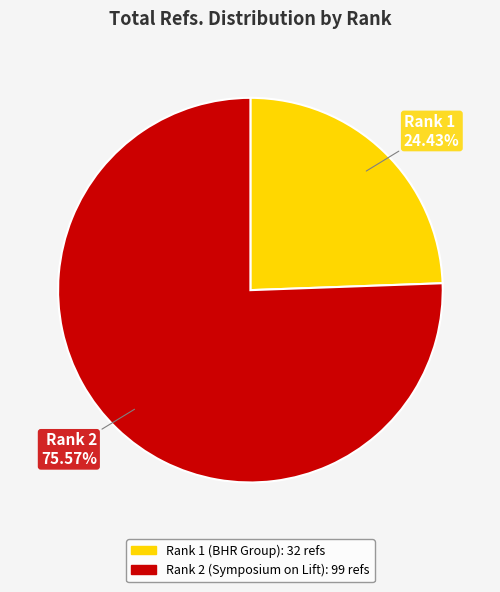

Count the number of slices in the pie.

2